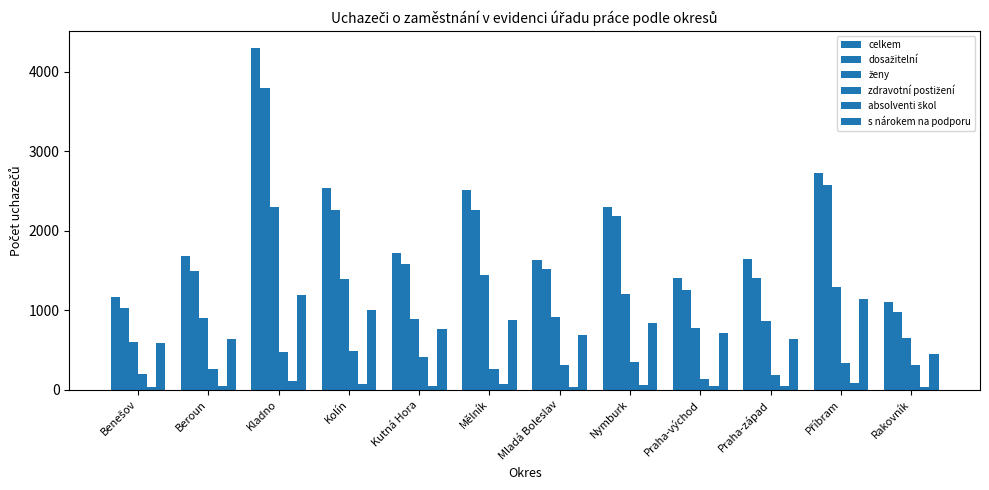

How many bars are there in each group?

6